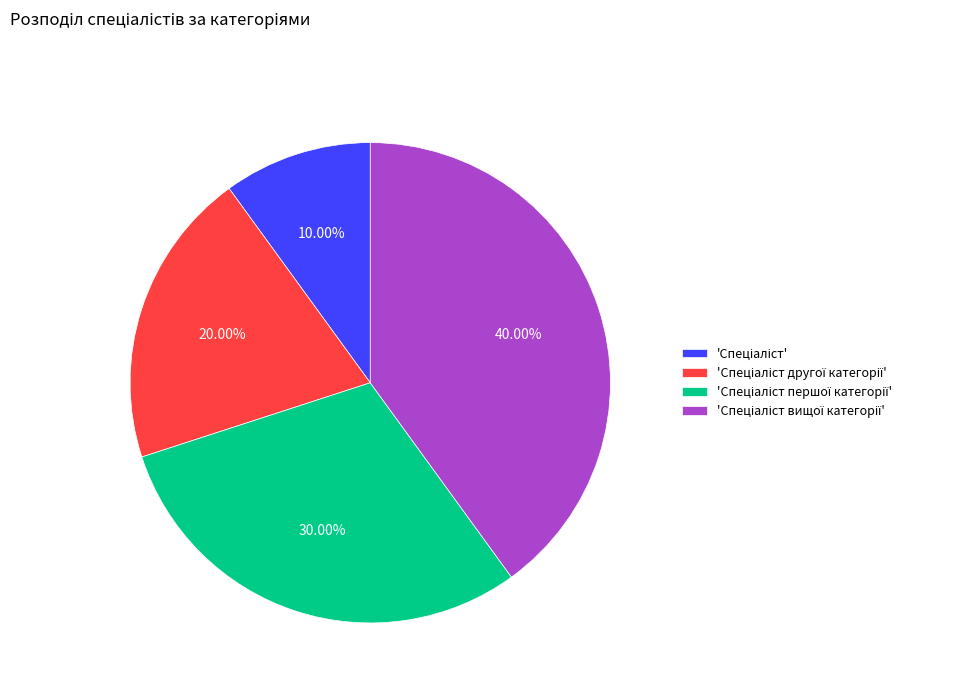

Is there any slice that represents more than half of the pie?

No